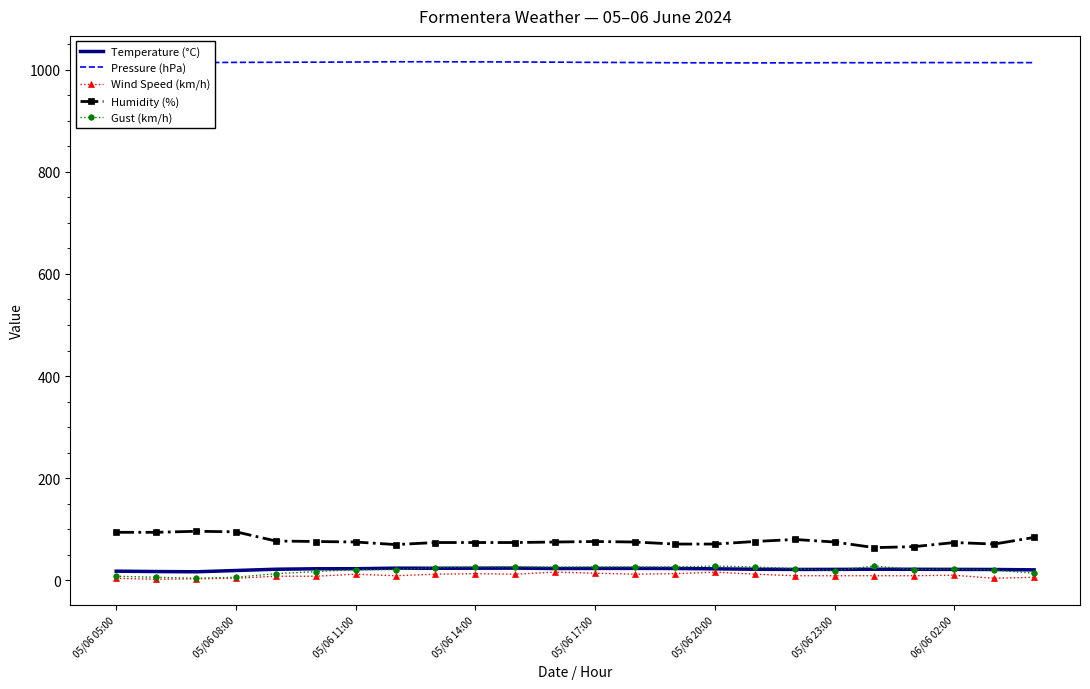

True or false: Pressure (hPa) and Wind Speed (km/h) cross at least once.

False